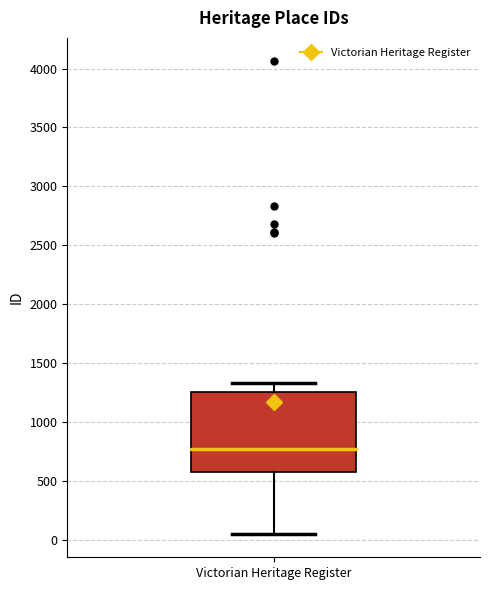

Read this box plot against the y-axis: the position of the median line, the range covered by the box, and the ends of both whiskers. The values are not printed on the chart, so give them approximately, as read against the axis.

median 750, box 550 to 1250, whiskers 50 to 1350